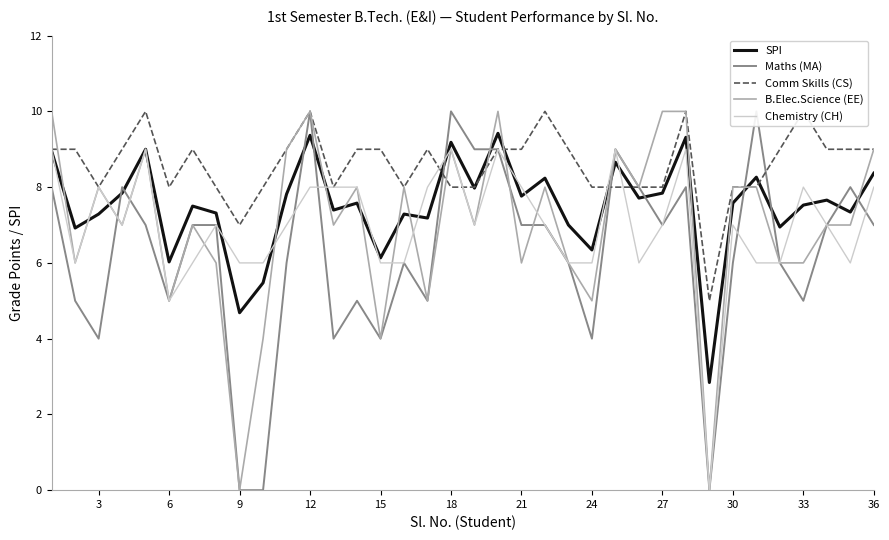

The SPI series shows 7.6 at 30. True or false?

True